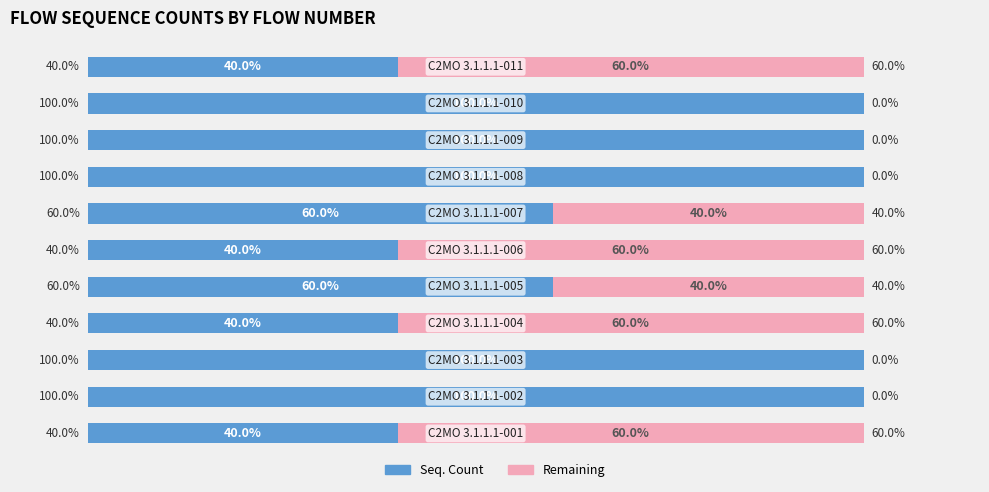

Reading right to left, extract all data points from this chart.

Seq. Count: 10=40	9=100	8=100	7=100	6=60	5=40	4=60	3=40	2=100	1=100	0=40
Remaining: 10=60	9=0	8=0	7=0	6=40	5=60	4=40	3=60	2=0	1=0	0=60